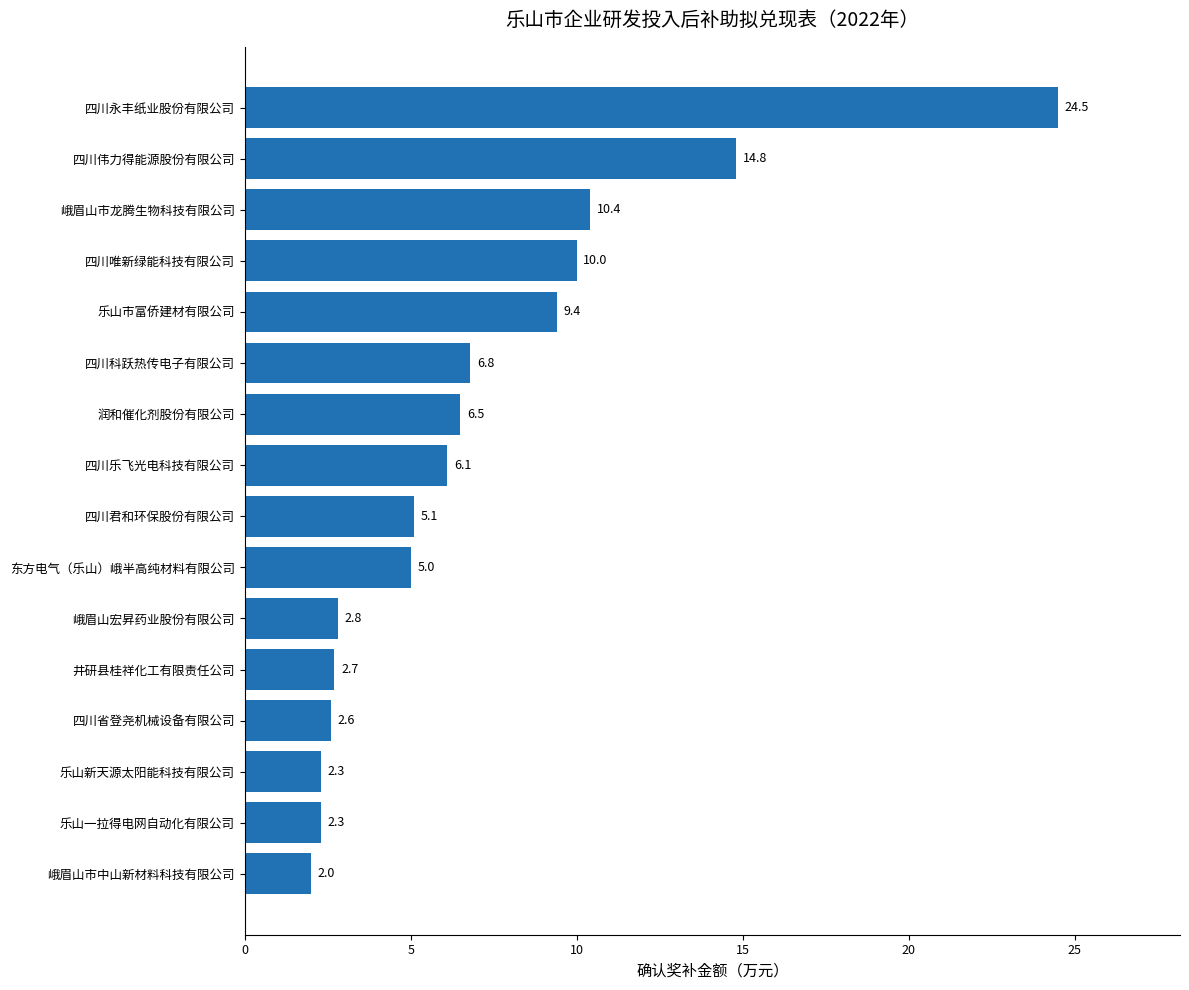

At which category does the chart reach its minimum across all series?

峨眉山市中山新材料科技有限公司